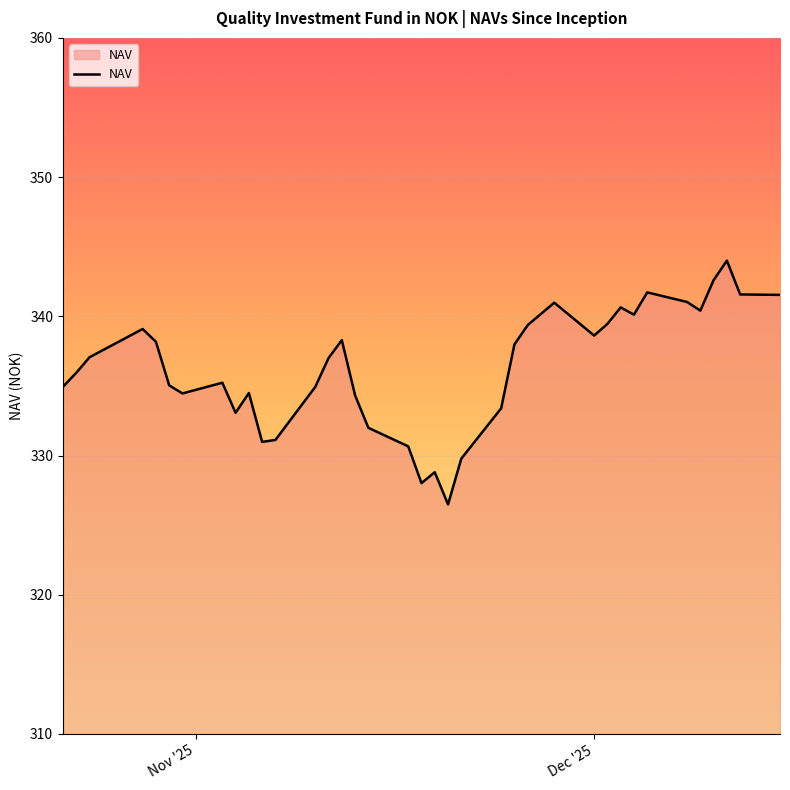

What is the difference between the maximum and minimum values?

17.5